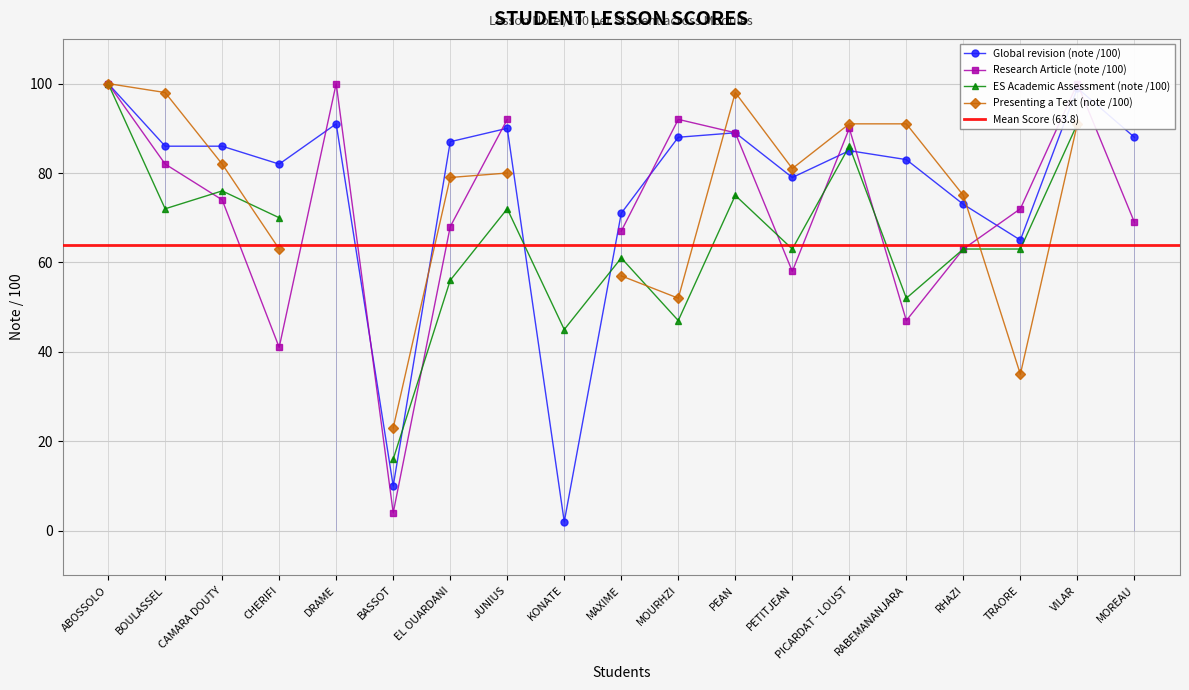

How many interior local peaks does the Research Article (note /100) series have?

5